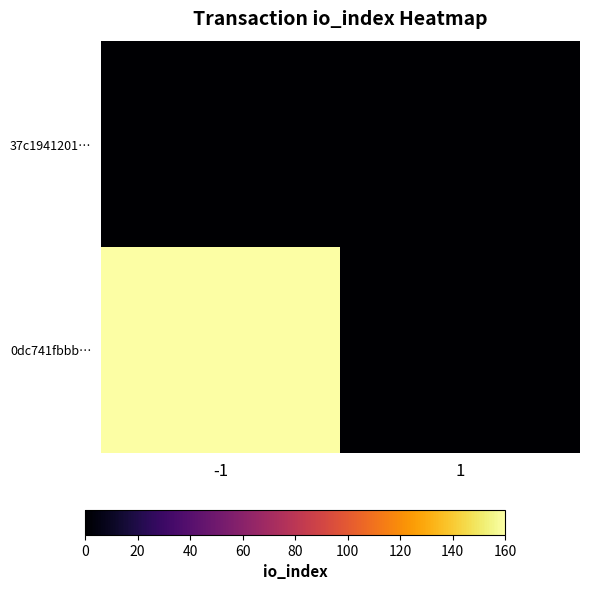

Reading right to left, transcribe all the data shown in this chart.

37c1941201…: 1=0	-1=0
0dc741fbbb…: 1=0	-1=160